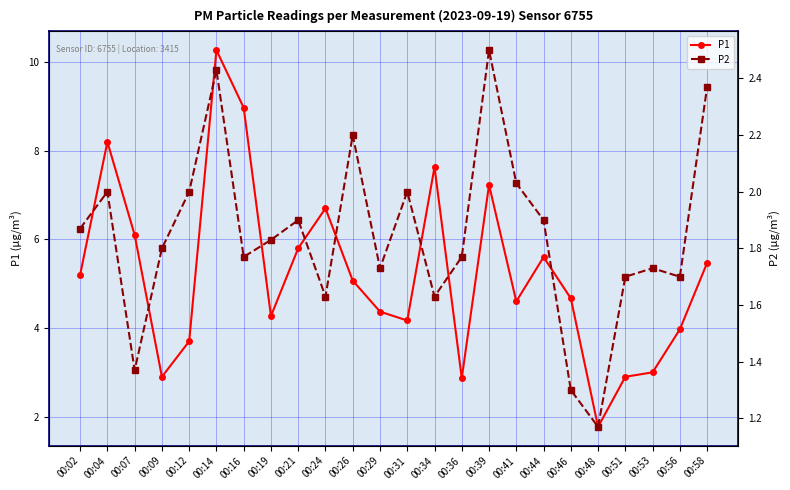

At which category does the chart reach its minimum across all series?

00:48